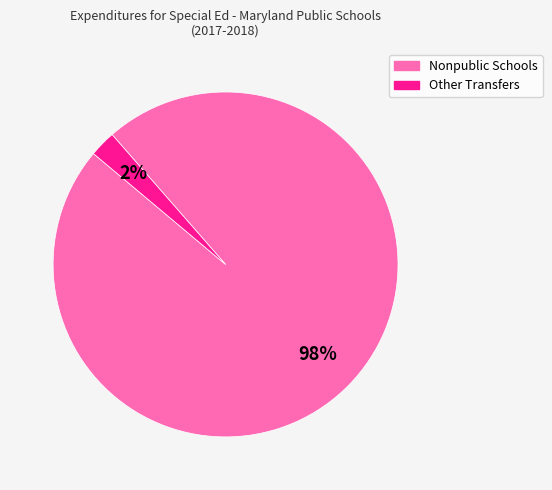

To the nearest percent, what is the average slice percentage?

50%